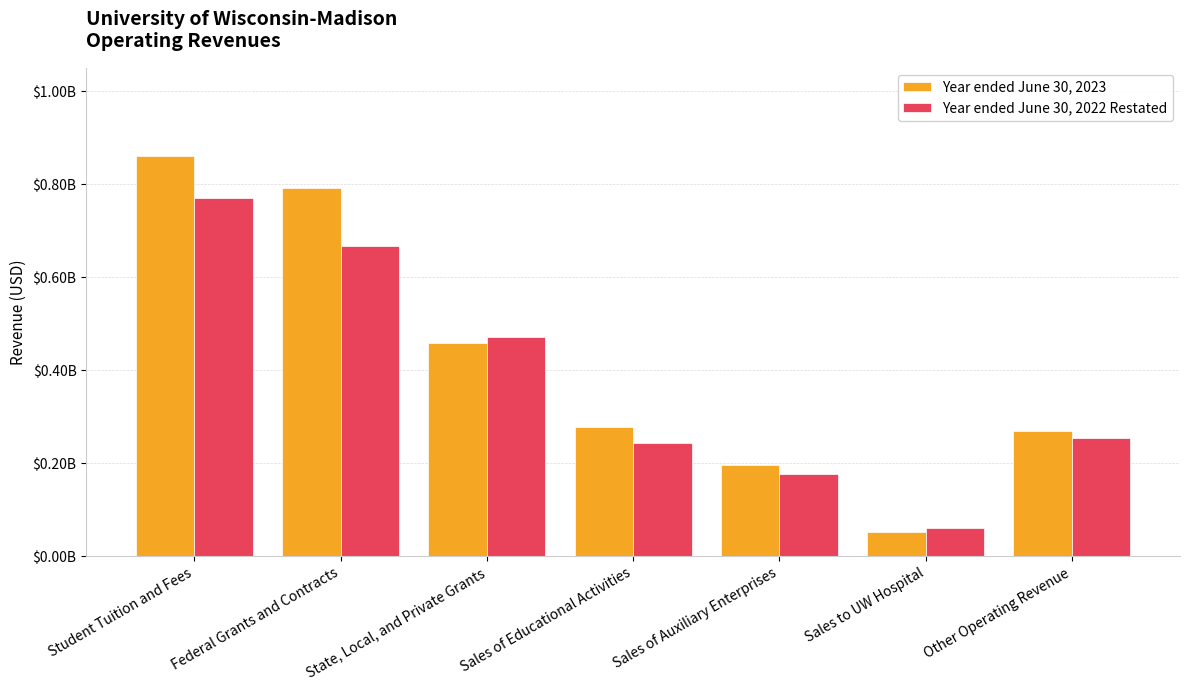

What is the label of the 3rd bar from the left?

State, Local, and Private Grants